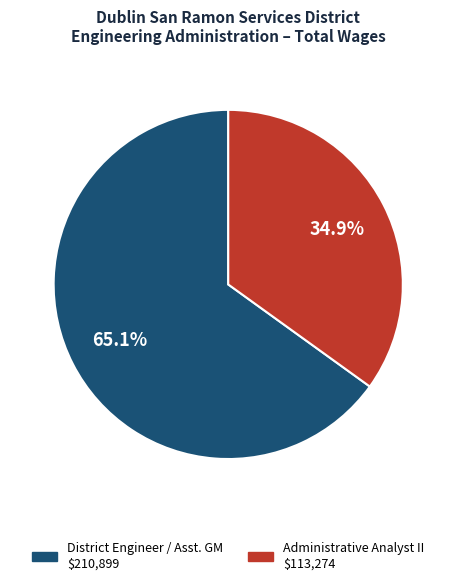

Is there a majority slice in this chart?

Yes